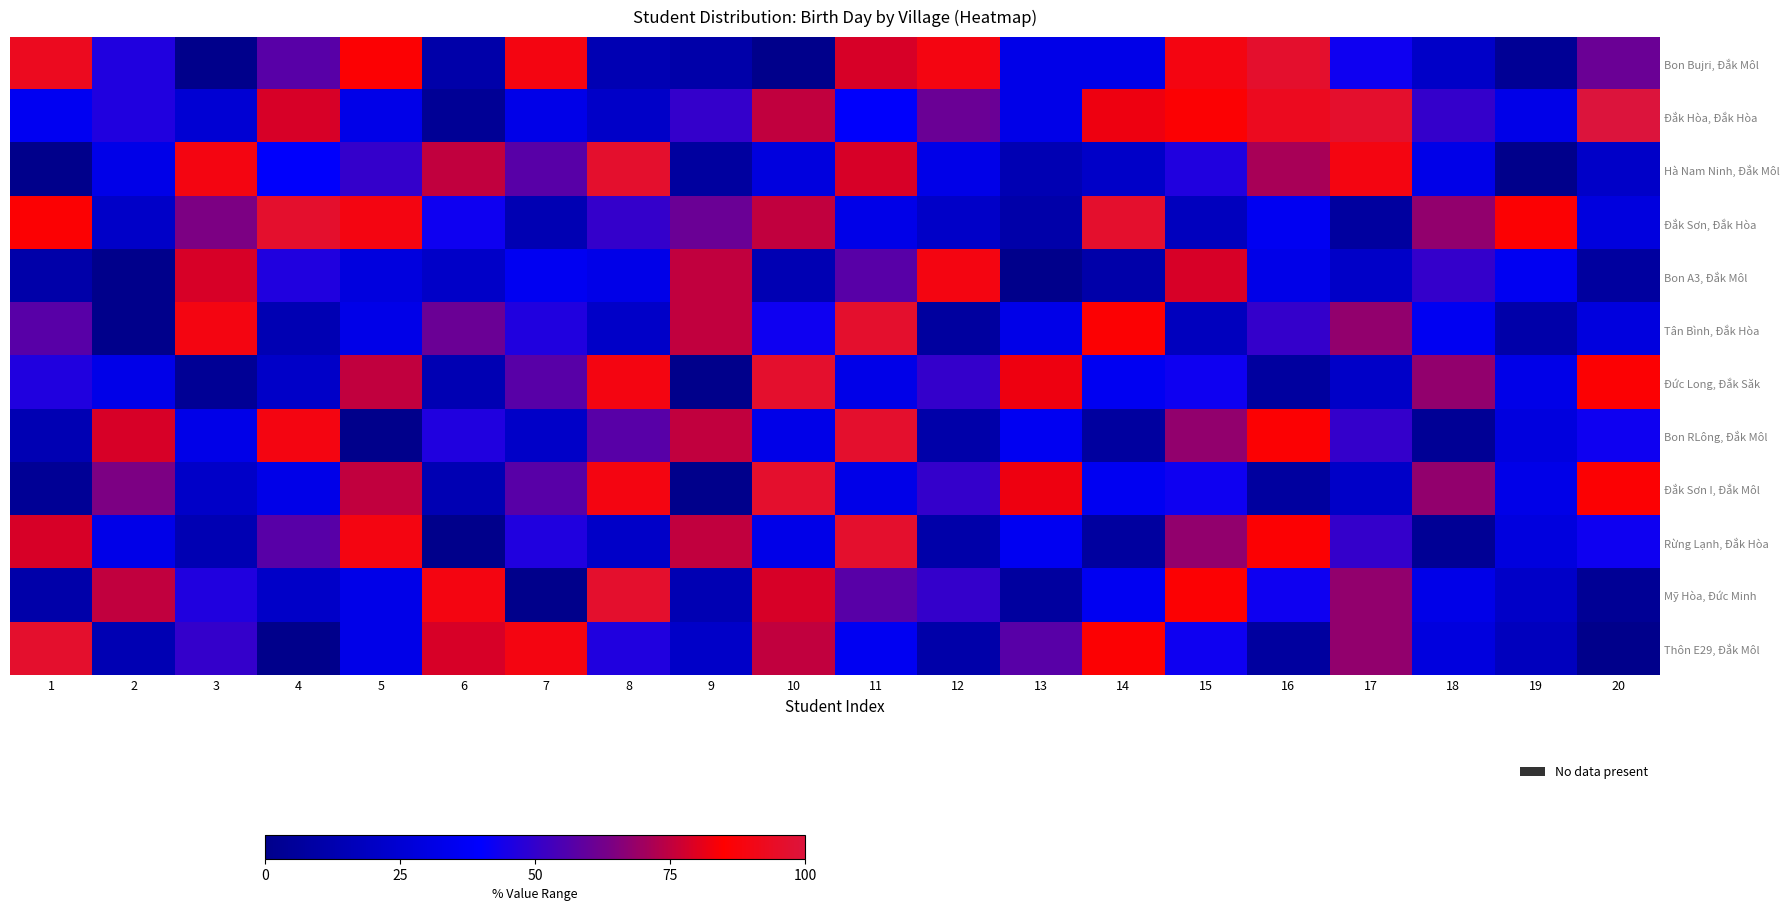

Reading left to right, list all the values displayed in this chart.

Bon Bujri, Đắk Môl: 1=92.9	2=46.4	3=0.0	4=57.1	5=85.7	6=10.7	7=89.3	8=14.3	9=10.7	10=0.0	11=78.6	12=89.3	13=32.1	14=32.1	15=89.3	16=96.4	17=42.9	18=21.4	19=3.6	20=60.7
Đắk Hòa, Đắk Hòa: 1=35.7	2=46.4	3=25.0	4=78.6	5=32.1	6=3.6	7=32.1	8=21.4	9=50.0	10=75.0	11=39.3	12=60.7	13=32.1	14=82.1	15=85.7	16=92.9	17=96.4	18=50.0	19=32.1	20=100.0
Hà Nam Ninh, Đắk Môl: 1=0.0	2=32.1	3=89.3	4=39.3	5=50.0	6=75.0	7=57.1	8=96.4	9=7.1	10=28.6	11=78.6	12=32.1	13=14.3	14=21.4	15=46.4	16=71.4	17=89.3	18=32.1	19=0.0	20=21.4
Đắk Sơn, Đắk Hòa: 1=85.7	2=21.4	3=64.3	4=96.4	5=89.3	6=42.9	7=14.3	8=50.0	9=60.7	10=75.0	11=32.1	12=21.4	13=10.7	14=96.4	15=17.9	16=35.7	17=7.1	18=67.9	19=85.7	20=28.6
Bon A3, Đắk Môl: 1=10.7	2=0.0	3=78.6	4=46.4	5=28.6	6=21.4	7=35.7	8=32.1	9=75.0	10=14.3	11=57.1	12=89.3	13=0.0	14=10.7	15=78.6	16=32.1	17=21.4	18=50.0	19=35.7	20=7.1
Tân Bình, Đắk Hòa: 1=57.1	2=0.0	3=89.3	4=14.3	5=32.1	6=60.7	7=46.4	8=21.4	9=75.0	10=42.9	11=96.4	12=7.1	13=32.1	14=85.7	15=17.9	16=50.0	17=67.9	18=35.7	19=10.7	20=28.6
Đức Long, Đắk Săk: 1=46.4	2=32.1	3=3.6	4=21.4	5=75.0	6=14.3	7=57.1	8=89.3	9=0.0	10=96.4	11=32.1	12=50.0	13=82.1	14=35.7	15=42.9	16=7.1	17=21.4	18=67.9	19=32.1	20=85.7
Bon RLông, Đắk Môl: 1=14.3	2=78.6	3=32.1	4=89.3	5=0.0	6=46.4	7=21.4	8=57.1	9=75.0	10=32.1	11=96.4	12=10.7	13=35.7	14=7.1	15=67.9	16=85.7	17=50.0	18=3.6	19=28.6	20=42.9
Đắk Sơn I, Đắk Môl: 1=3.6	2=64.3	3=21.4	4=32.1	5=75.0	6=14.3	7=57.1	8=89.3	9=0.0	10=96.4	11=32.1	12=50.0	13=82.1	14=35.7	15=42.9	16=7.1	17=21.4	18=67.9	19=32.1	20=85.7
Rừng Lạnh, Đắk Hòa: 1=78.6	2=32.1	3=14.3	4=57.1	5=89.3	6=0.0	7=46.4	8=21.4	9=75.0	10=32.1	11=96.4	12=10.7	13=35.7	14=7.1	15=67.9	16=85.7	17=50.0	18=3.6	19=28.6	20=42.9
Mỹ Hòa, Đức Minh: 1=10.7	2=75.0	3=46.4	4=21.4	5=32.1	6=89.3	7=0.0	8=96.4	9=14.3	10=78.6	11=57.1	12=50.0	13=7.1	14=35.7	15=85.7	16=42.9	17=67.9	18=32.1	19=21.4	20=3.6
Thôn E29, Đắk Môl: 1=96.4	2=14.3	3=50.0	4=0.0	5=32.1	6=78.6	7=89.3	8=46.4	9=21.4	10=75.0	11=35.7	12=10.7	13=57.1	14=85.7	15=42.9	16=7.1	17=67.9	18=28.6	19=17.9	20=0.0